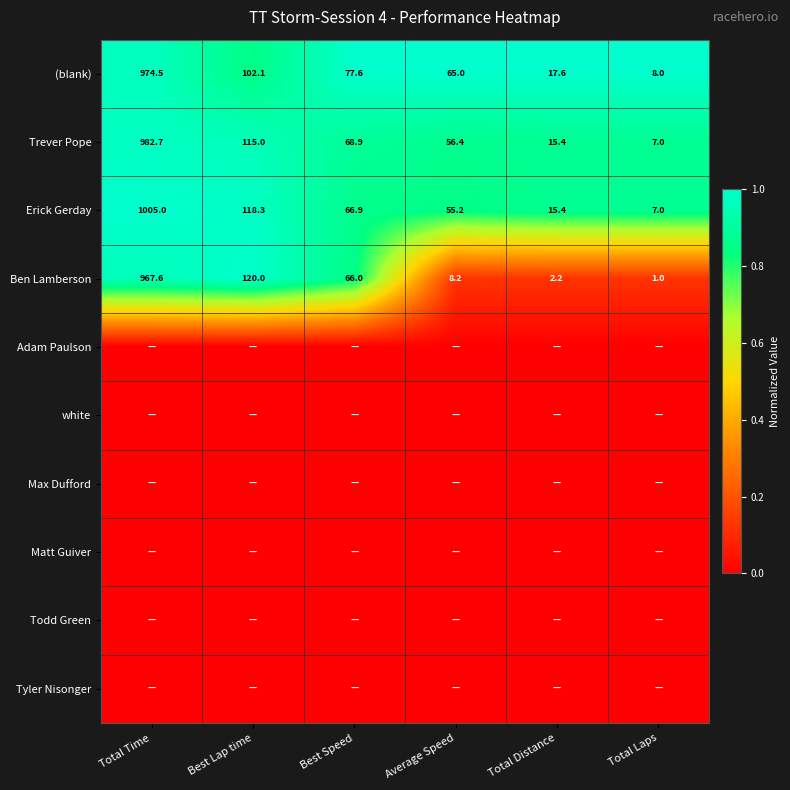

What is the maximum value for Trever Pope?

982.7